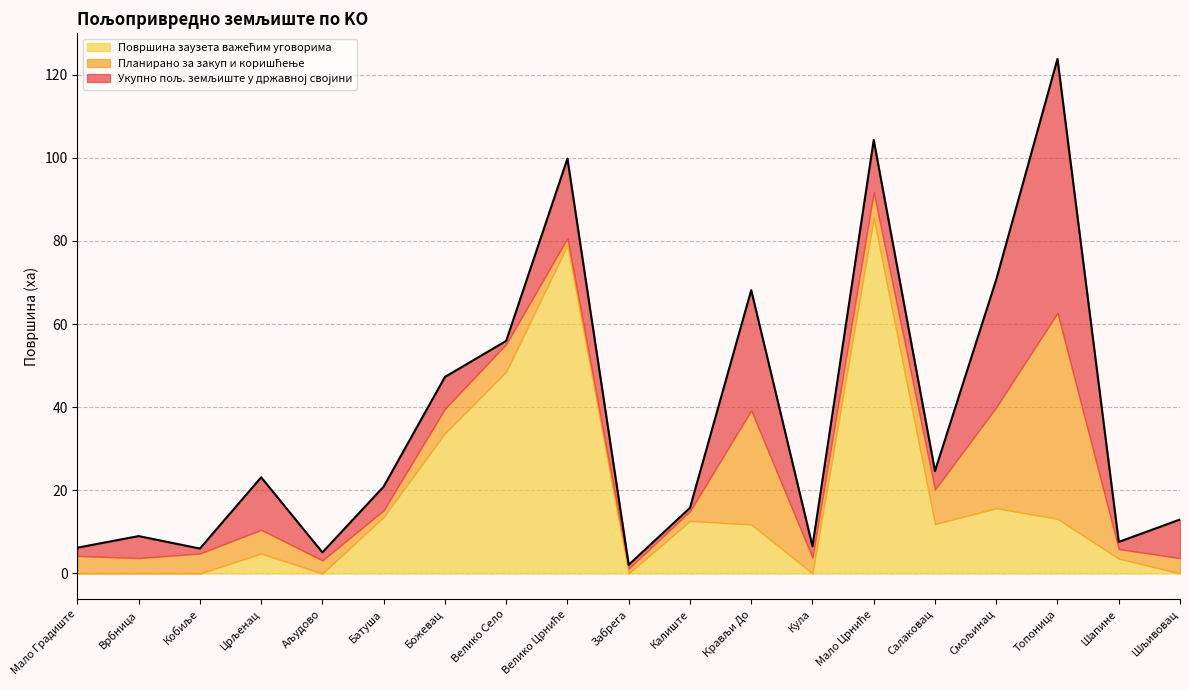

At which category does Планирано за закуп и коришћење reach its first local peak?

Црљенац